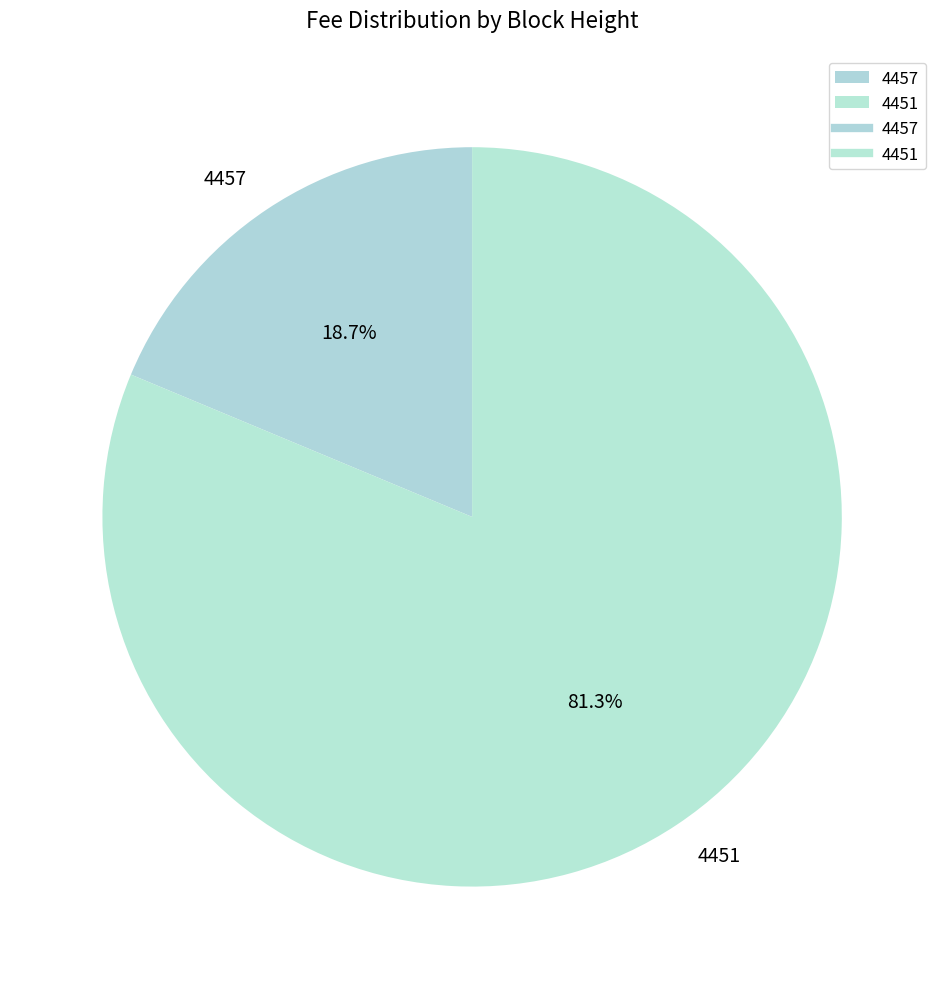

Approximately how many times larger is the value at 4457 compared to 4451?

0.2